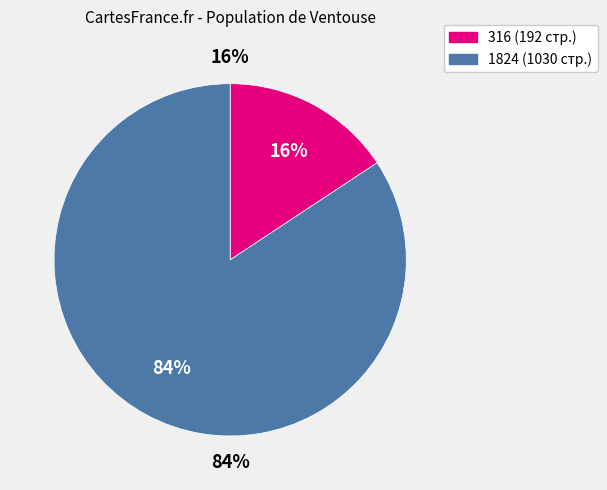

Is it true that 316 is 16% of the pie?

True